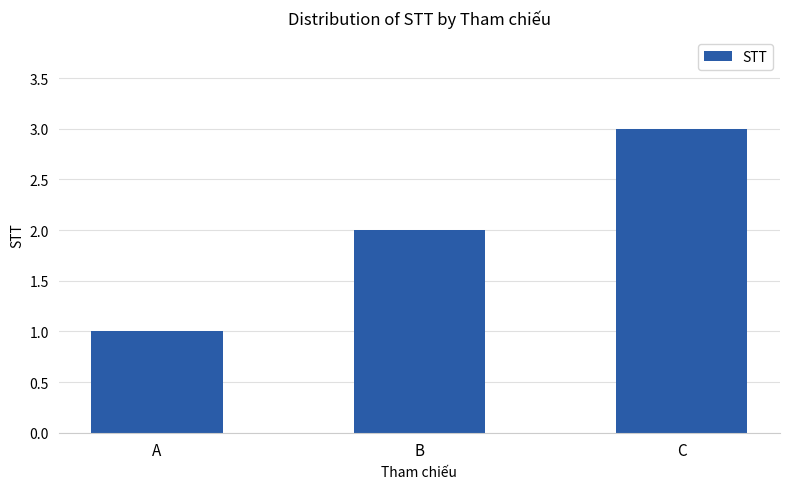

How many bars are there in total?

3